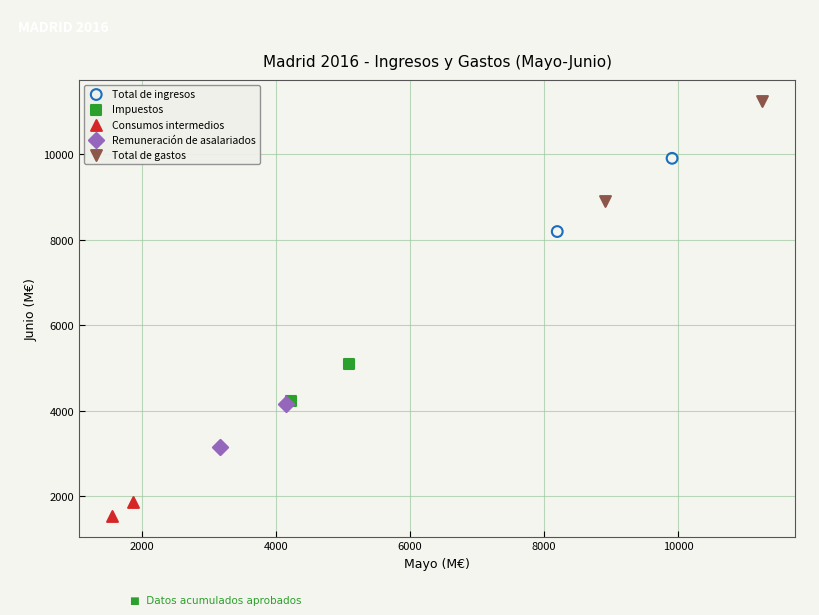

What are all the series names shown in the legend?

Total de ingresos, Impuestos, Consumos intermedios, Remuneración de asalariados, Total de gastos